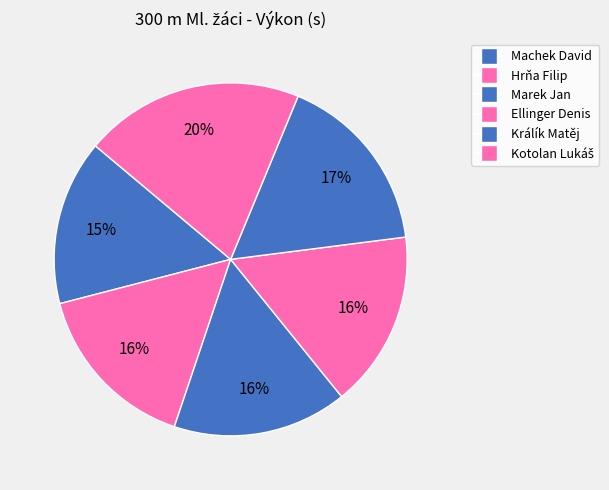

The Hrňa Filip slice represents 27% of the pie. True or false?

False